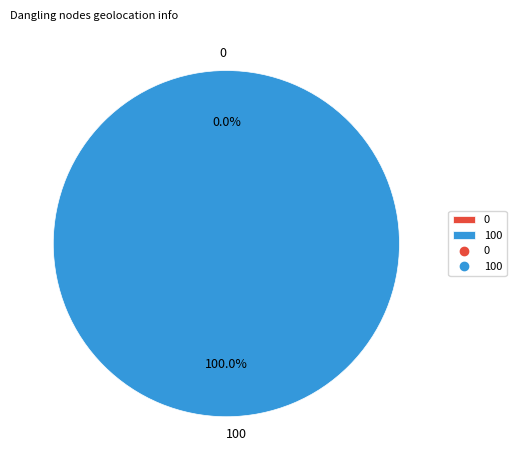

To the nearest percent, what is the combined percentage of 100 and 0?

100%